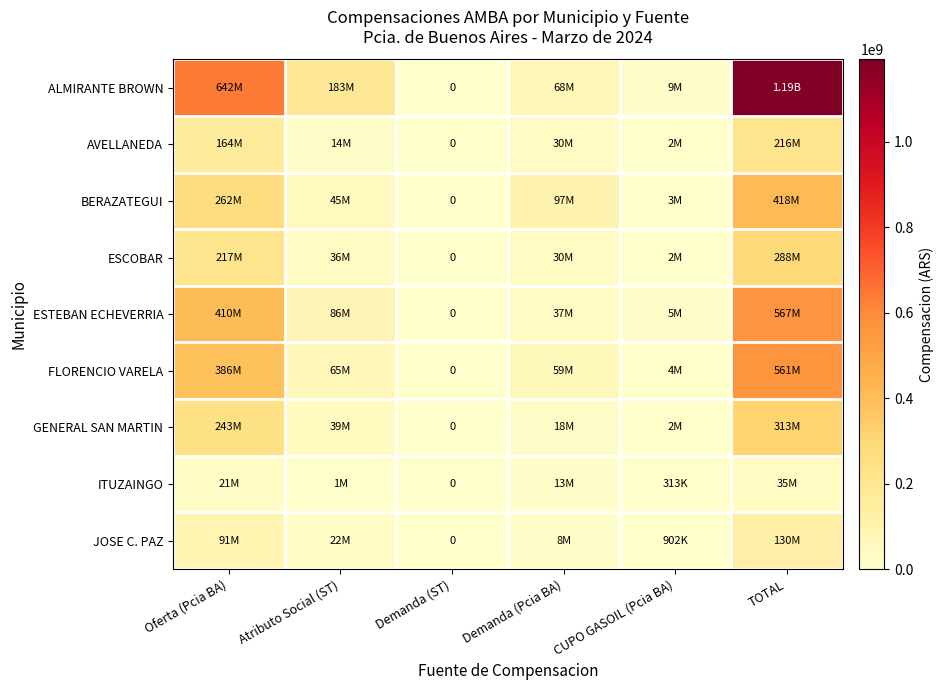

True or false: GENERAL SAN MARTIN has a value of 158671471.6 at Oferta (Pcia BA).

False